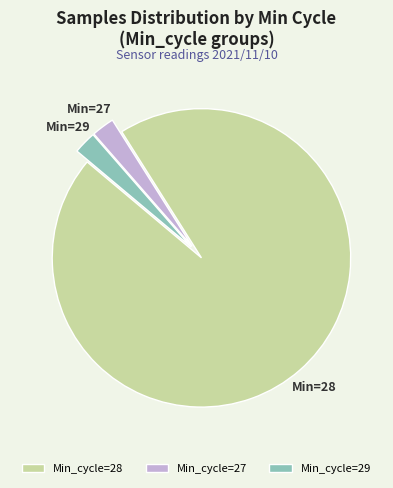

Combined, do Min_cycle=28 and Min_cycle=27 account for over 50%?

Yes